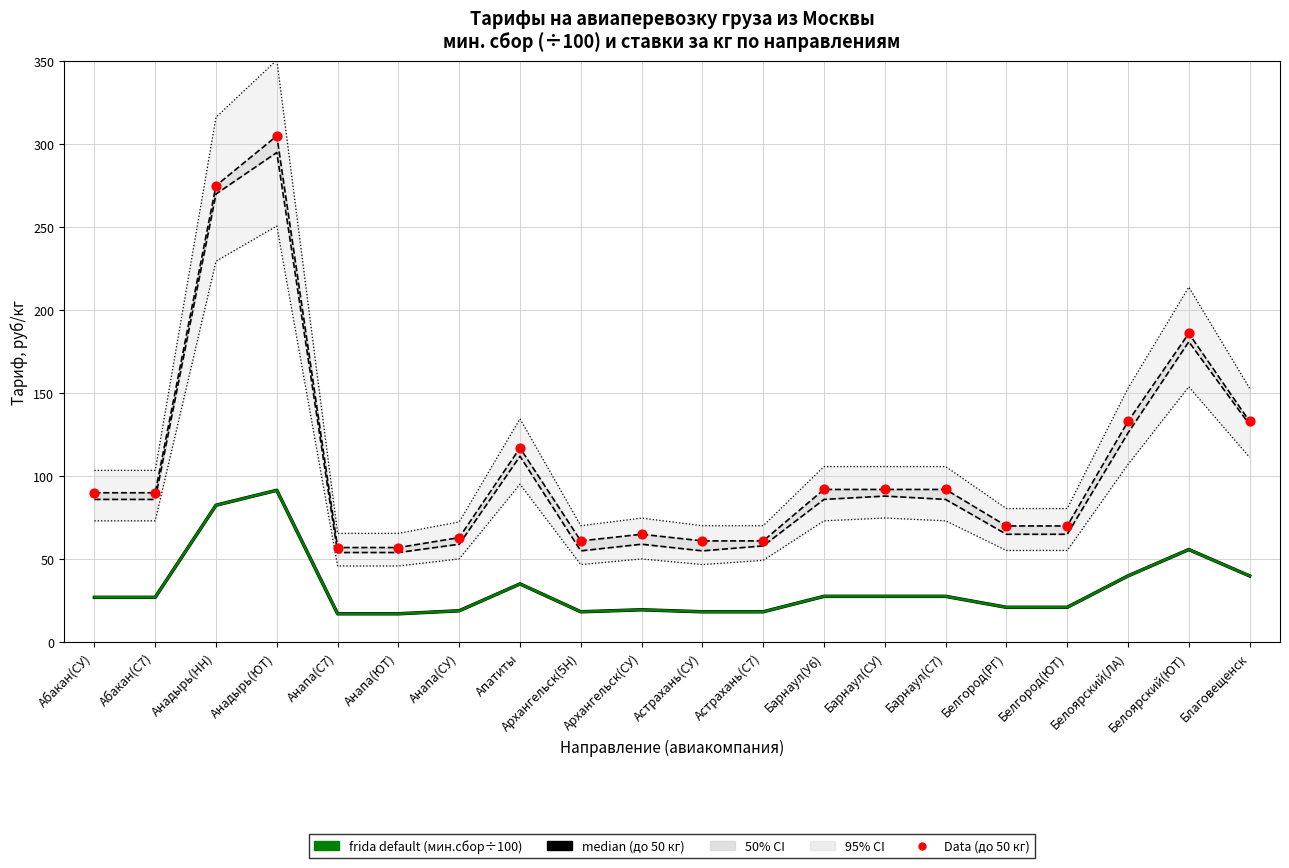

Which series has the largest total across all categories?

Data